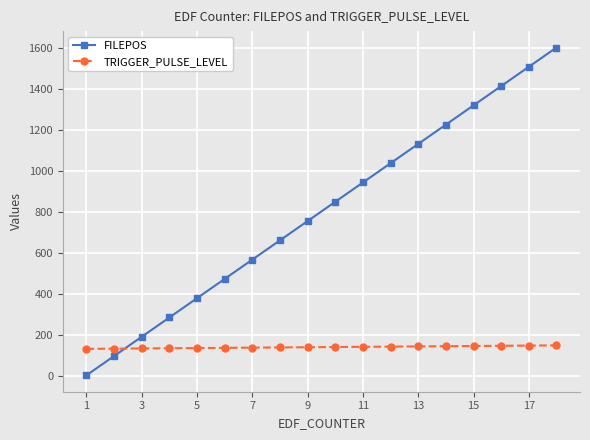

What is the difference between the second highest and minimum values in the FILEPOS series?

1504